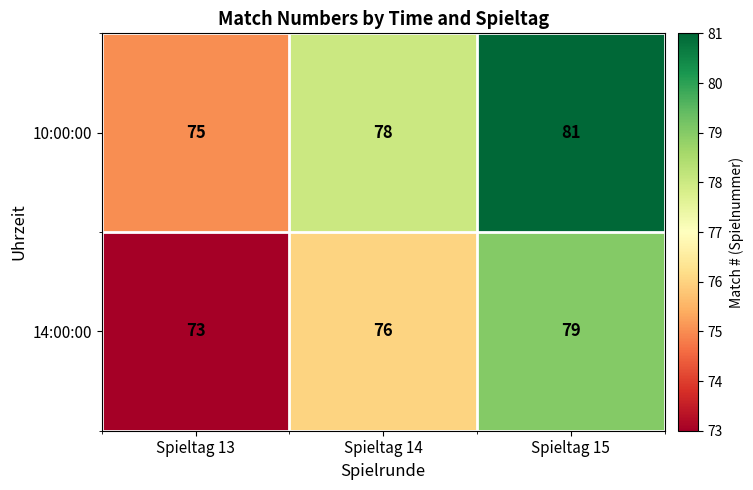

Which label corresponds to the largest value in the chart?

Spieltag 15